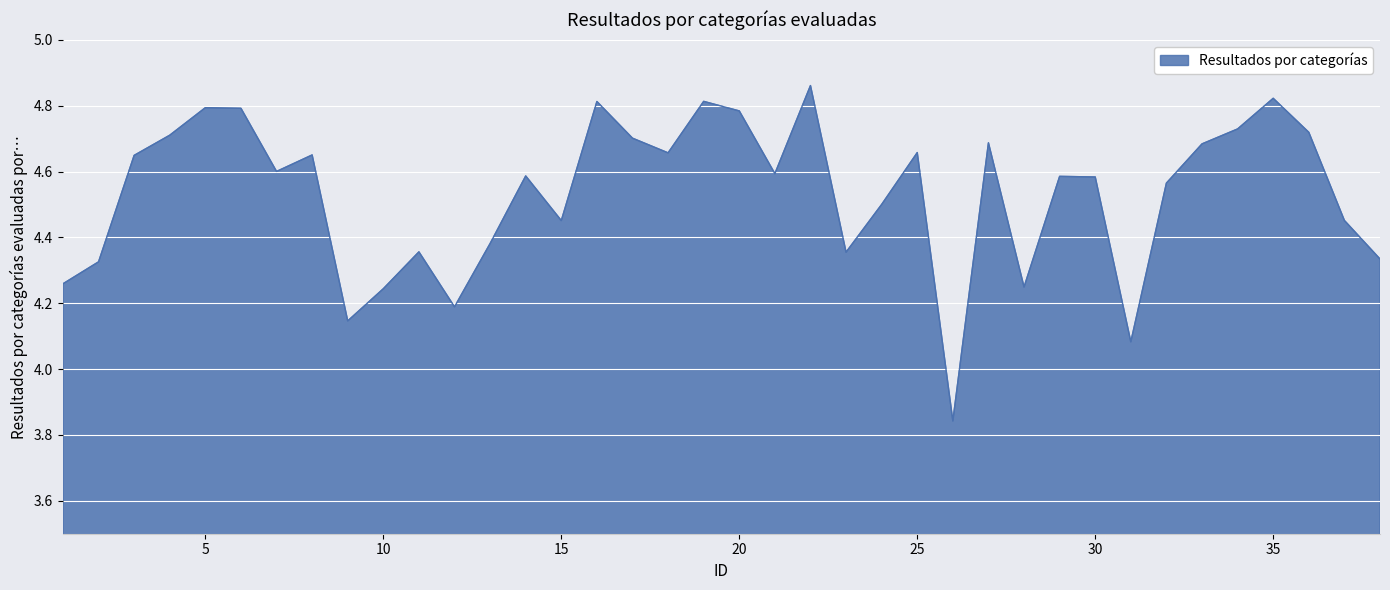

What is the difference between the maximum and minimum values?

1.0